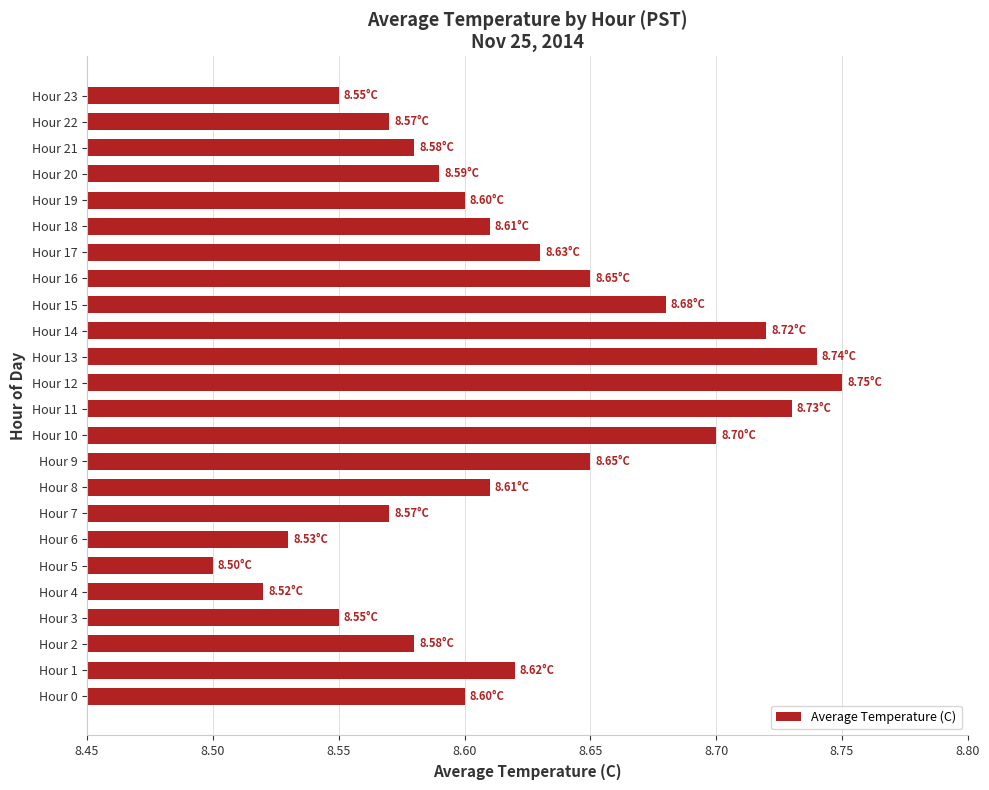

What is the sum of the values at Hour 14 and Hour 21?

17.3